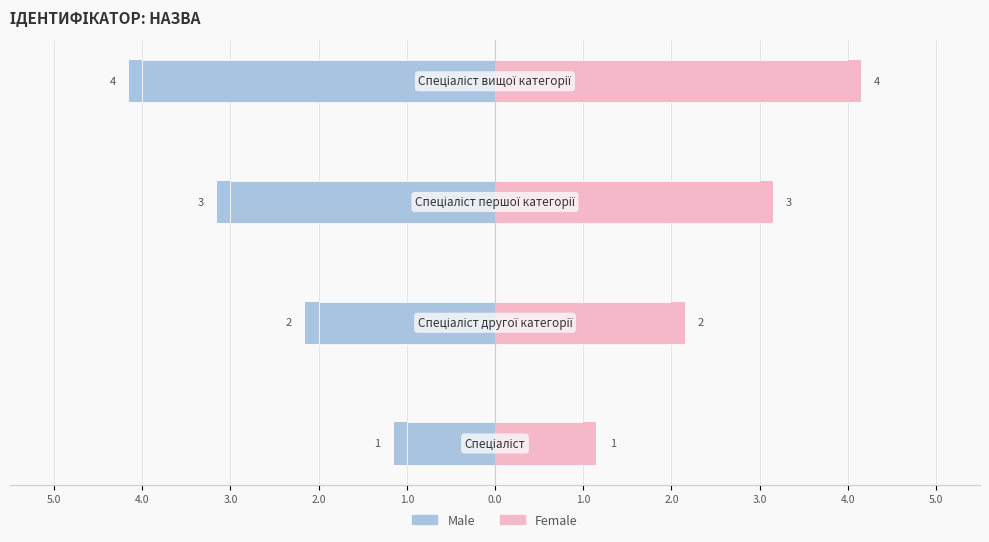

How many bars are there in each group?

2